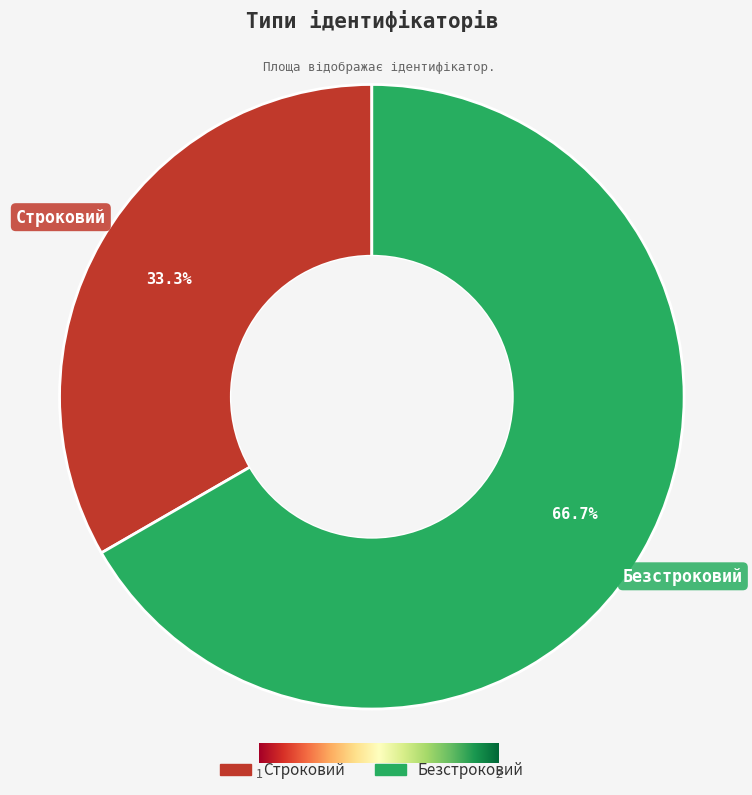

Which category has the biggest portion of the pie?

Безстроковий